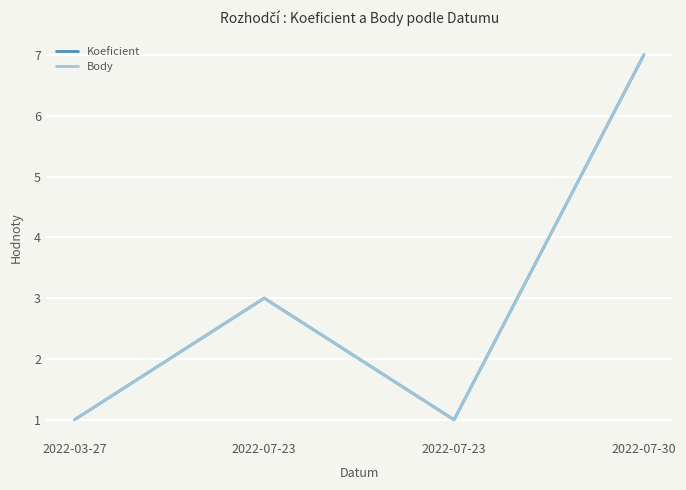

What is the smallest value displayed?

1